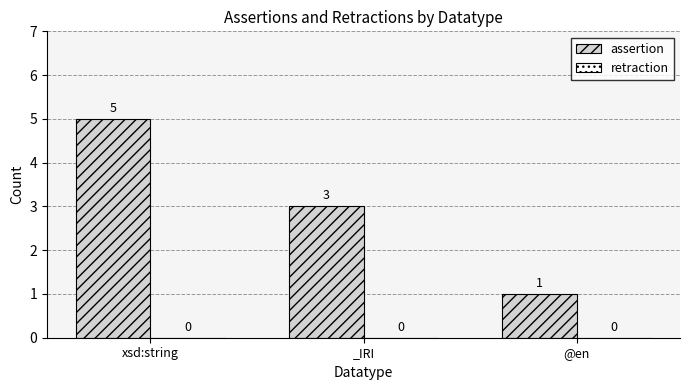

What is the value of the 1st bar from the left?

5